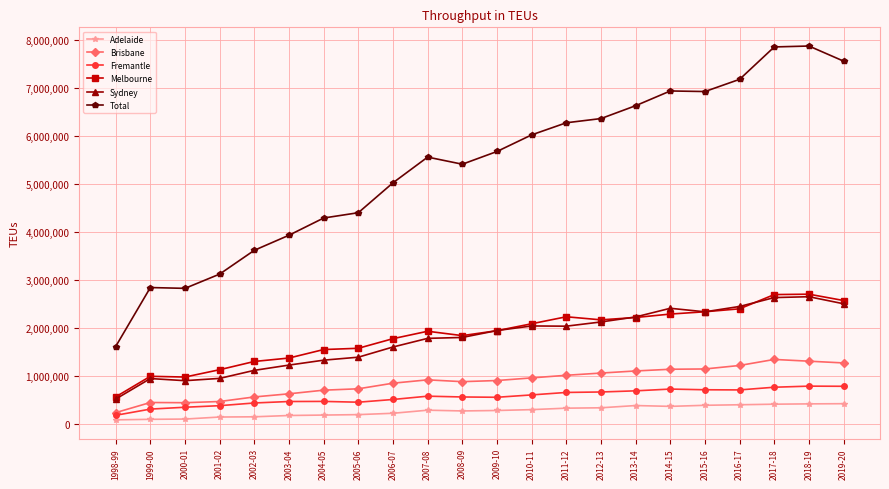

What is the lowest value of the Sydney series?

520129